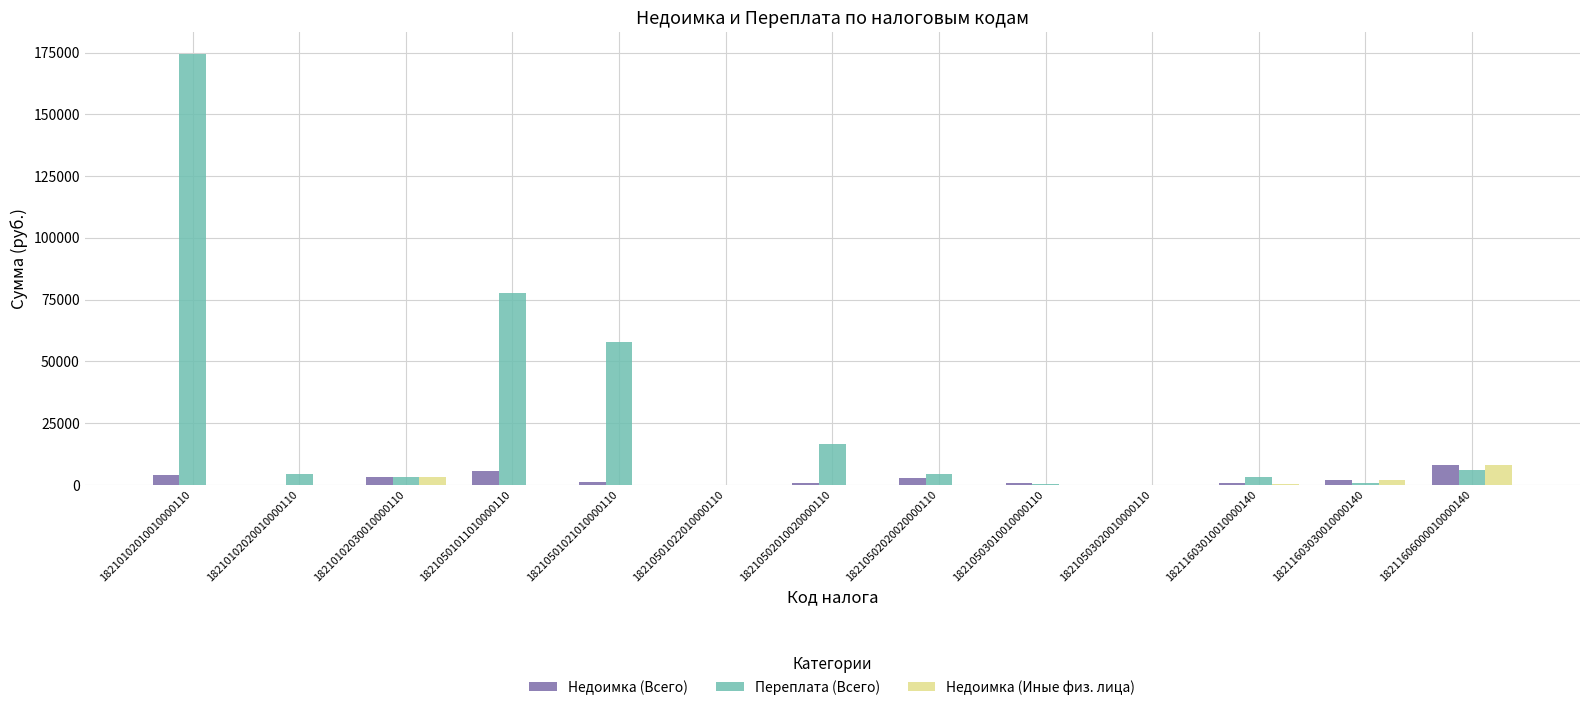

Is it true that Недоимка (Всего) equals 637.7 at 18210502010020000110?

True